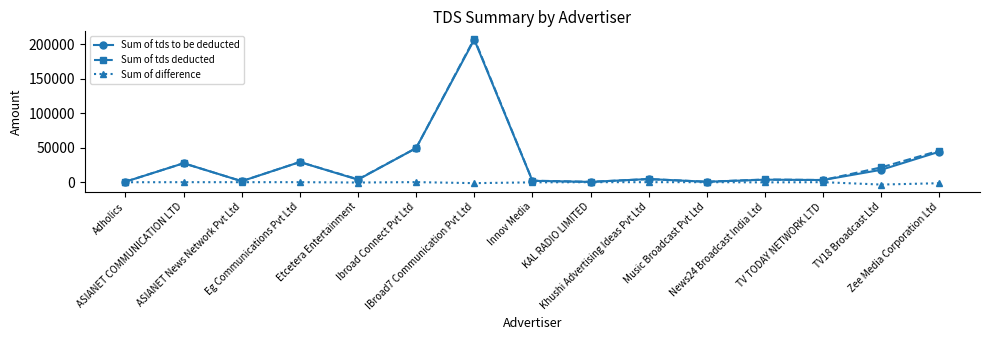

Which series has the widest spread of values?

Sum of tds deducted